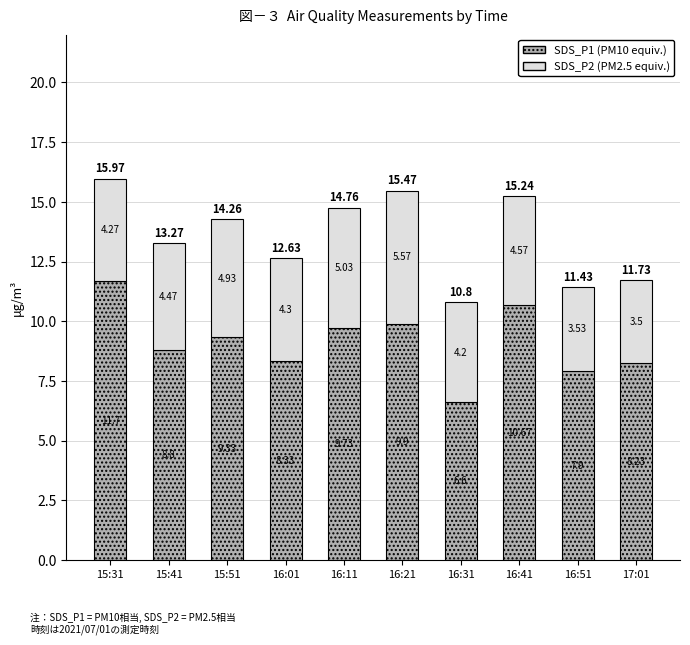

What is the difference between the maximum and minimum values in the SDS_P1 (PM10 equiv.) series?

5.1